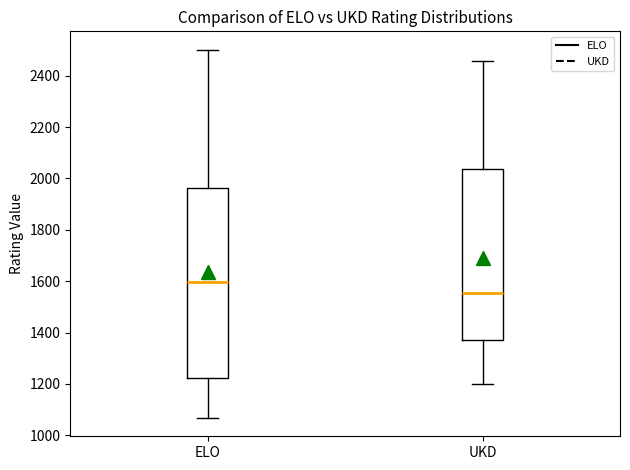

Comparing the boxes themselves (not the whiskers), which one is the tallest?

ELO